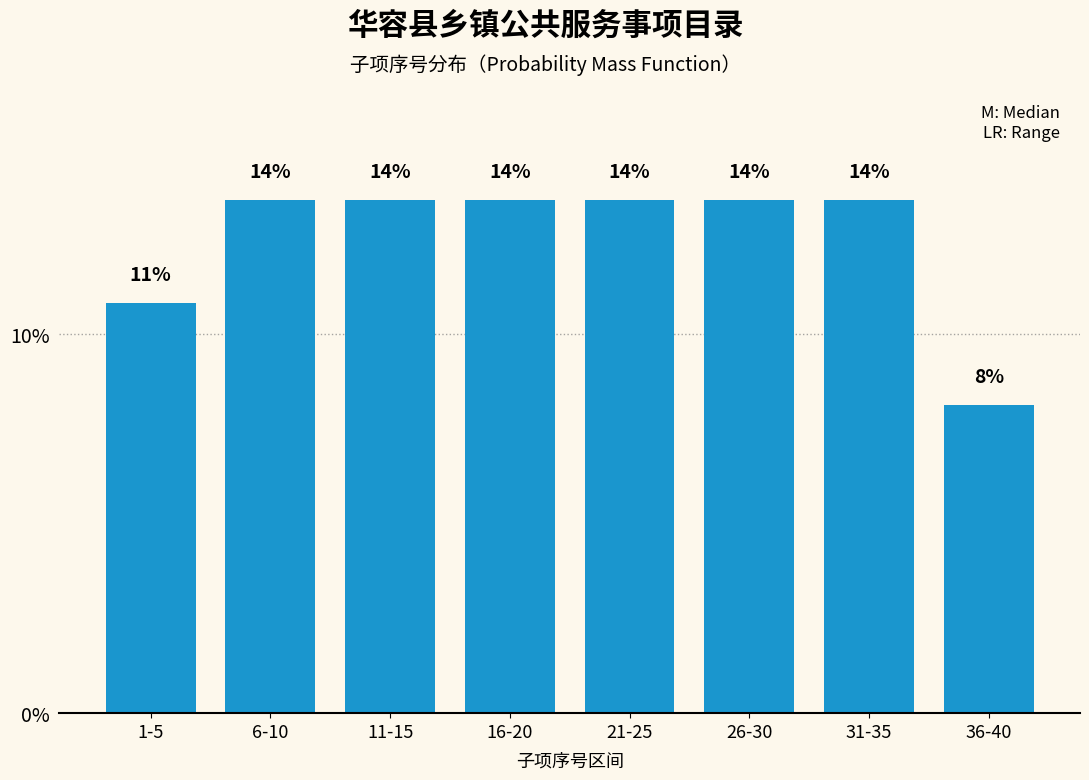

Are the bars horizontal?

No